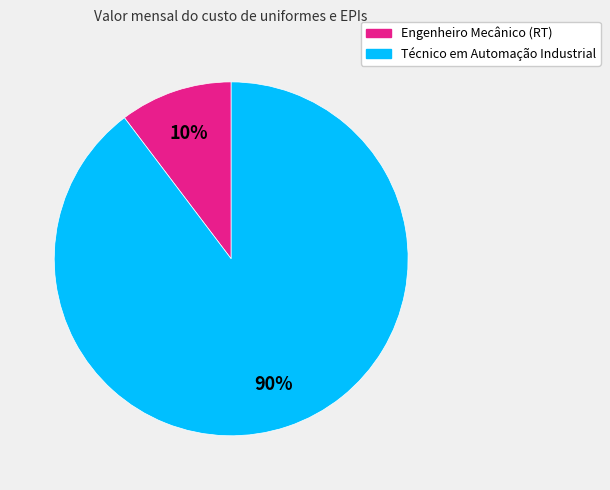

What percentage is the Engenheiro Mecânico (RT) slice, to the nearest percent?

10%